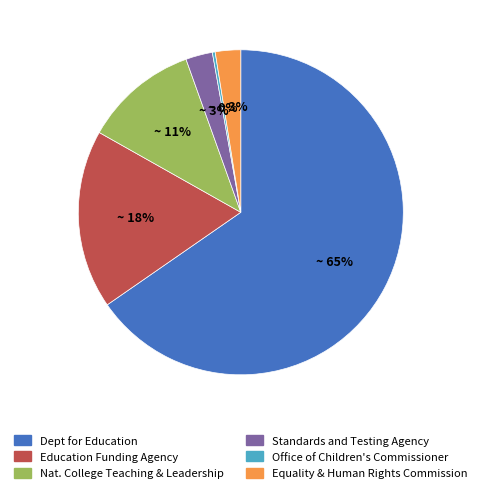

To the nearest percent, what is the difference between the largest and smallest slice percentages?

65%